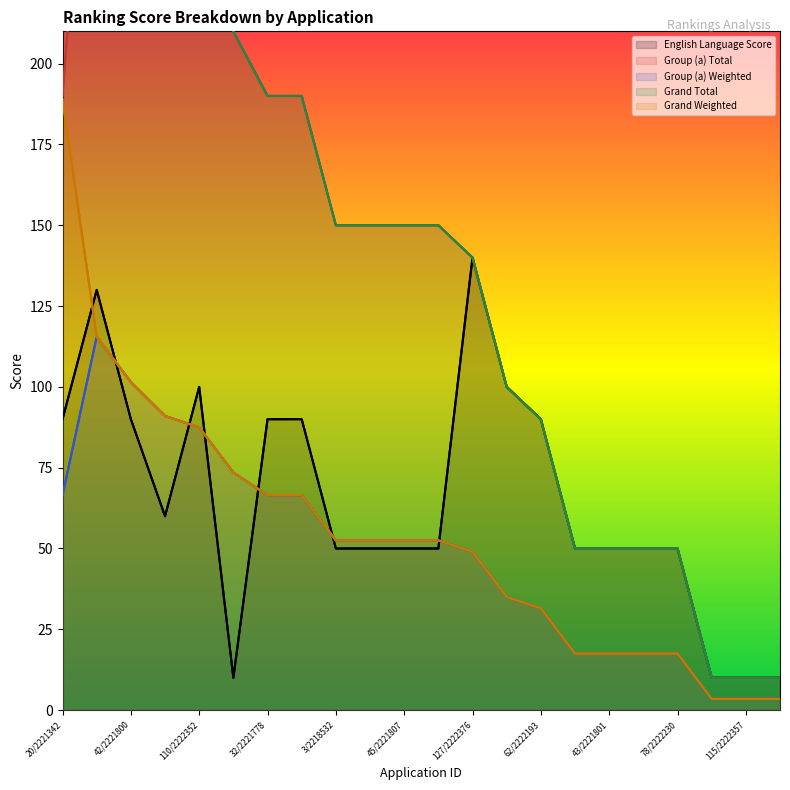

Which has a higher value, 127/2222376 or 75/2222225?

127/2222376